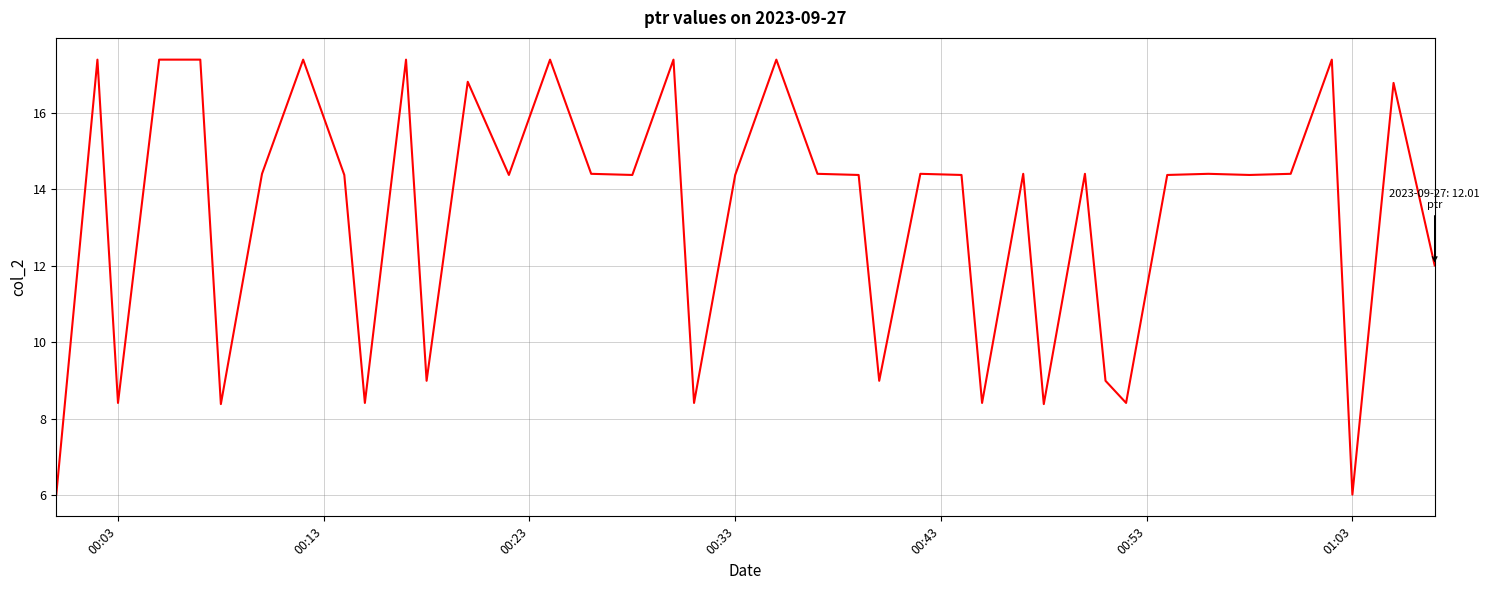

Does the chart have visible grid lines?

Yes